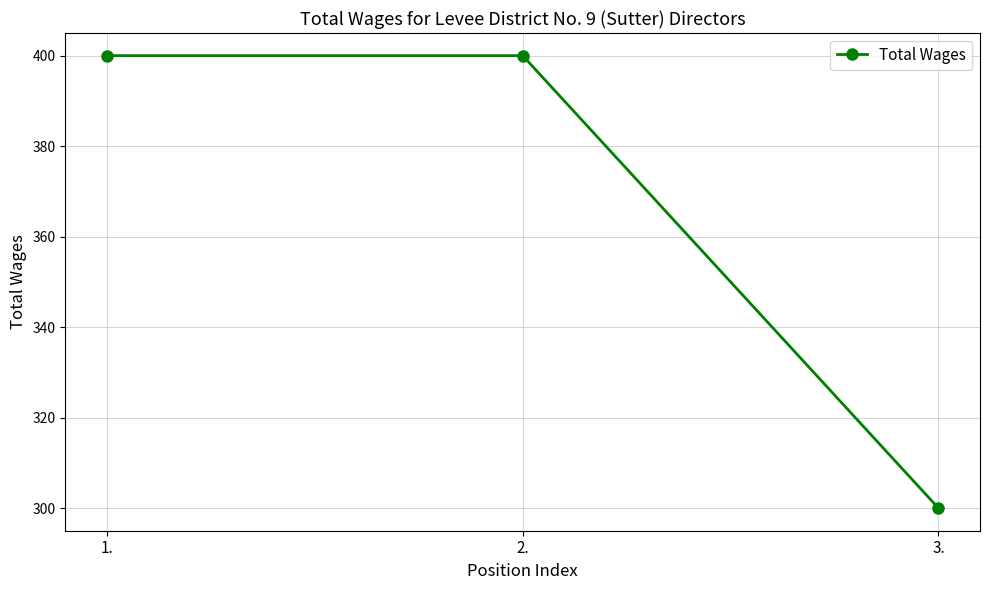

What is the label of the 1st point from the right?

3.